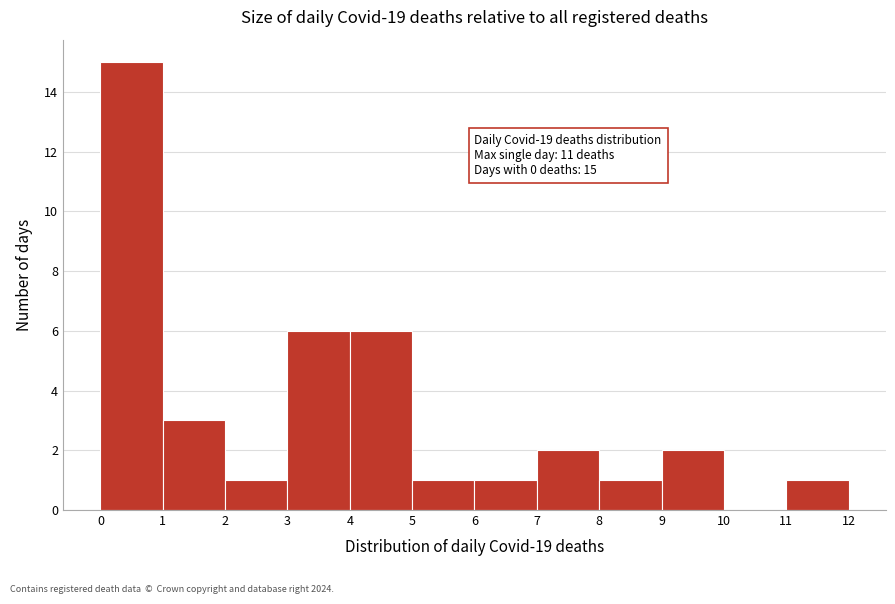

Which range on the x-axis has the tallest bar?

0 to 1